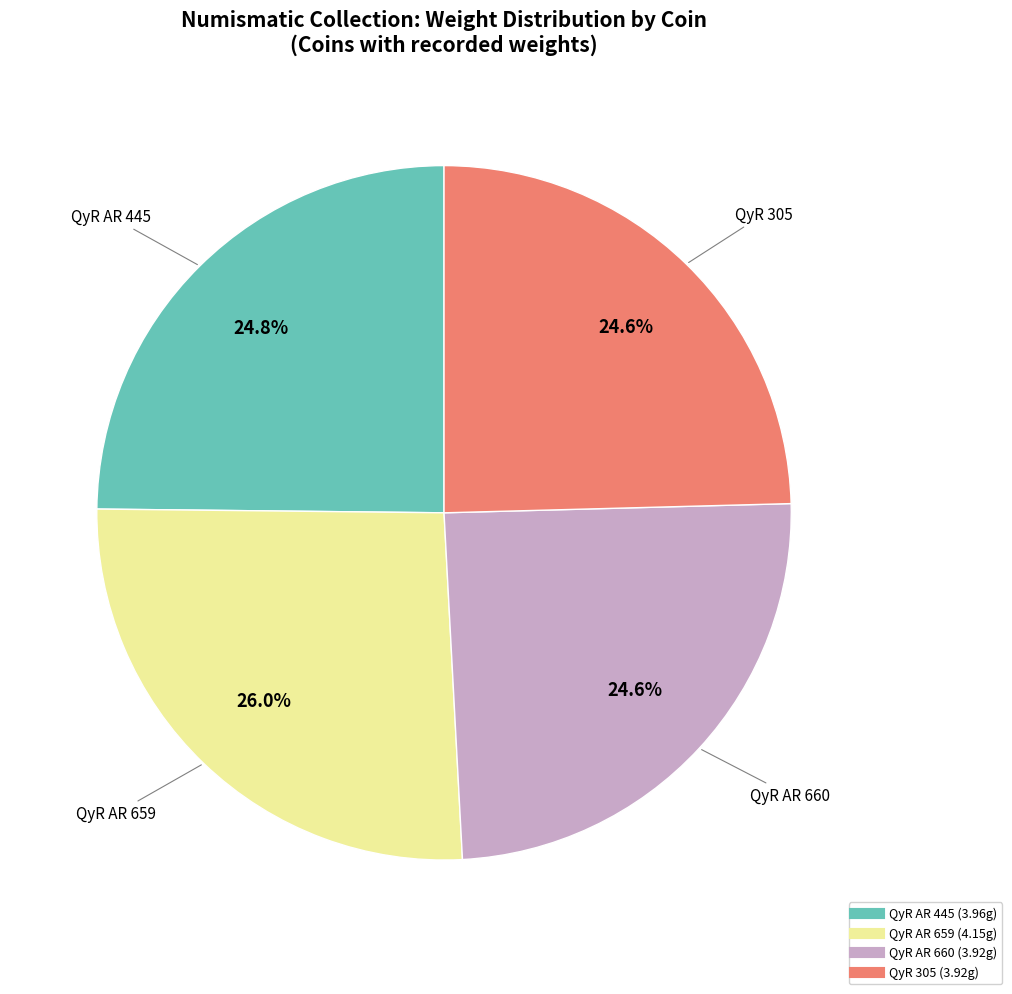

Does any single category account for the majority?

No